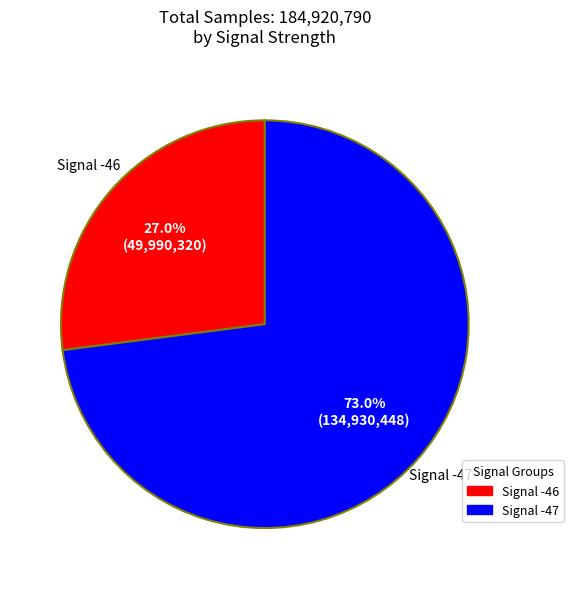

Does any single category account for the majority?

Yes